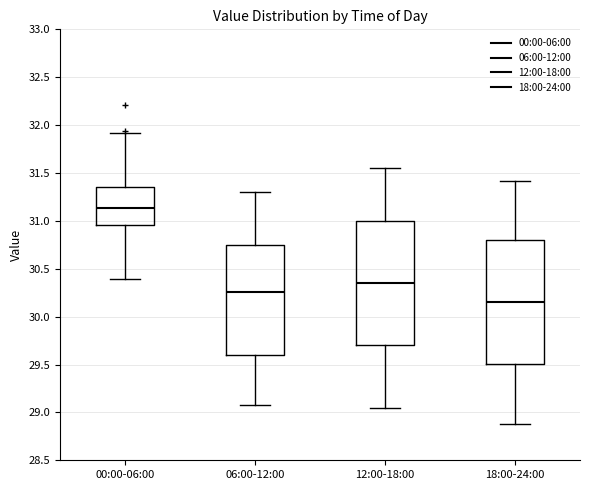

Reading left to right, transcribe this box plot: for each box, give where its median line is, the range the box spans, and where its two whiskers end, as read against the y-axis. The values are not printed on the chart, so give them approximately, as read against the axis.

00:00-06:00: median 31.15, box 30.95 to 31.35, whiskers 30.40 to 31.90
06:00-12:00: median 30.25, box 29.60 to 30.75, whiskers 29.10 to 31.30
12:00-18:00: median 30.35, box 29.70 to 31.00, whiskers 29.05 to 31.55
18:00-24:00: median 30.15, box 29.50 to 30.80, whiskers 28.90 to 31.40